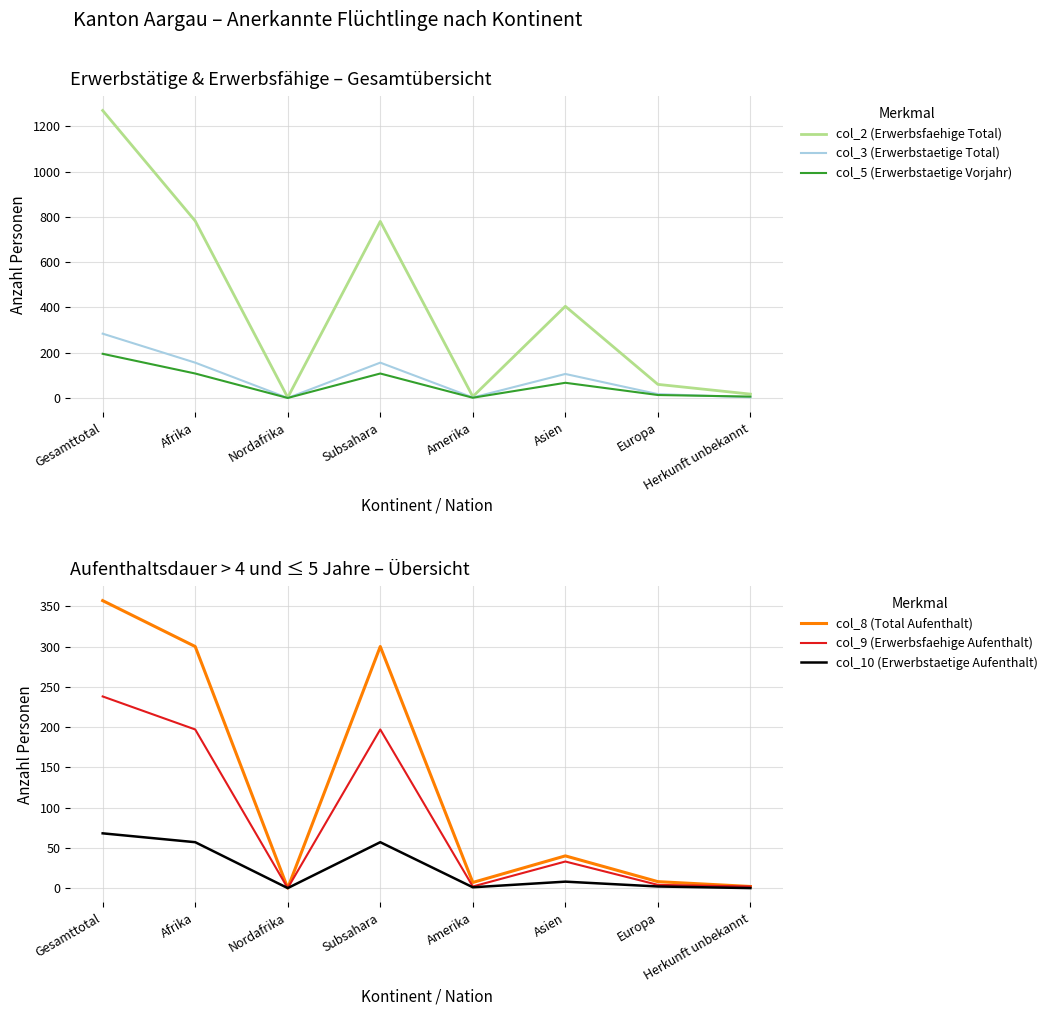

What is the total value across all series at Herkunft unbekannt?

30